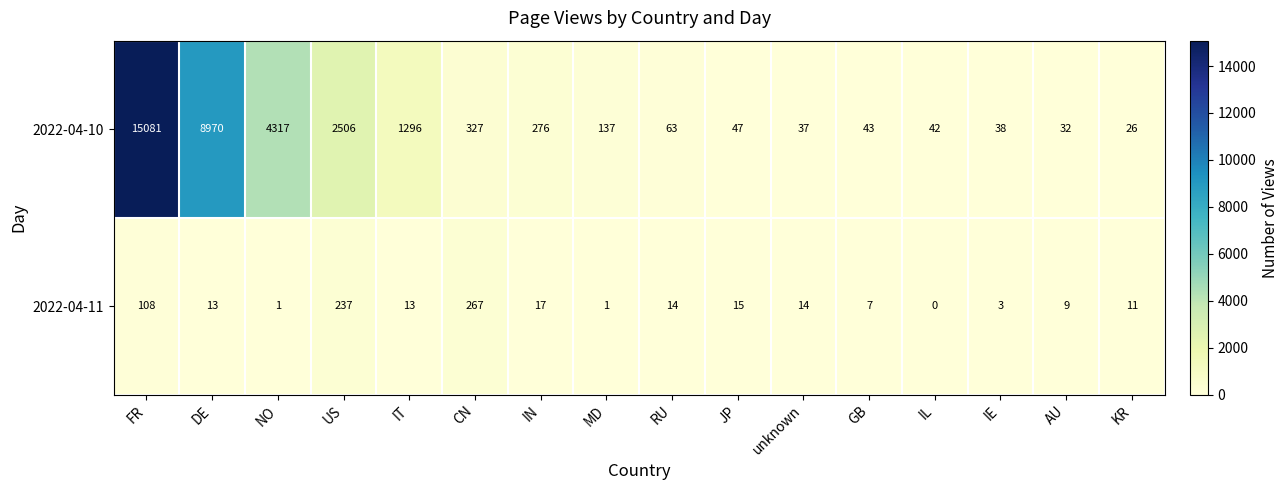

Read the 2022-04-10 value at CN, to the nearest 50.

350